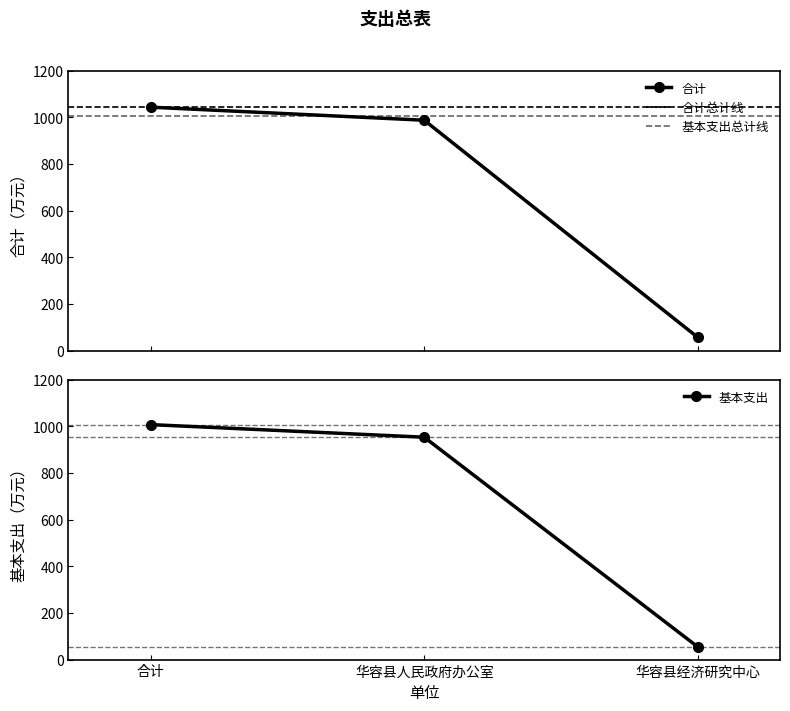

Rank the series at 合计 from highest to lowest value.

合计, 基本支出